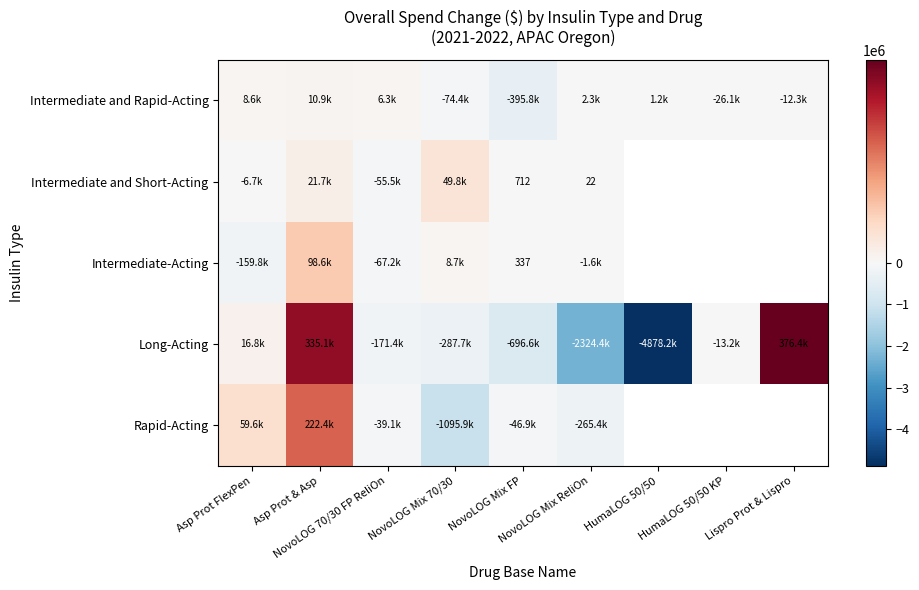

What is the greatest value displayed?

376364.5